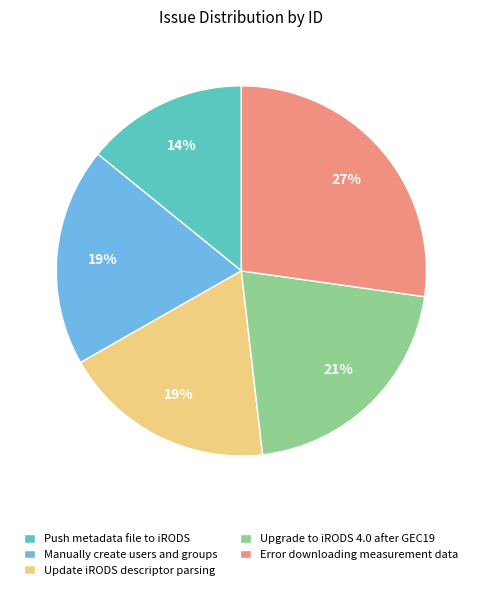

Between Manually create users and groups and Push metadata file to iRODS, which is larger?

Manually create users and groups